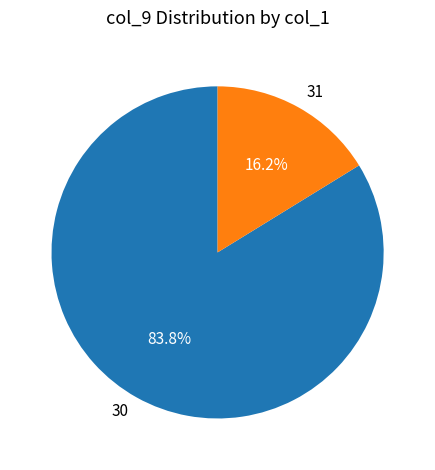

Combined, what portion of the pie is 31 and 30?

100.0%